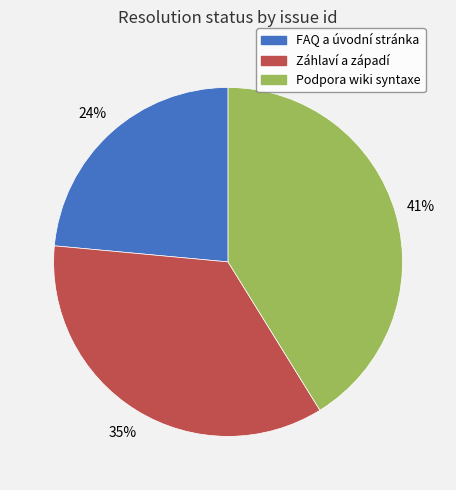

Is there any slice that represents more than half of the pie?

No